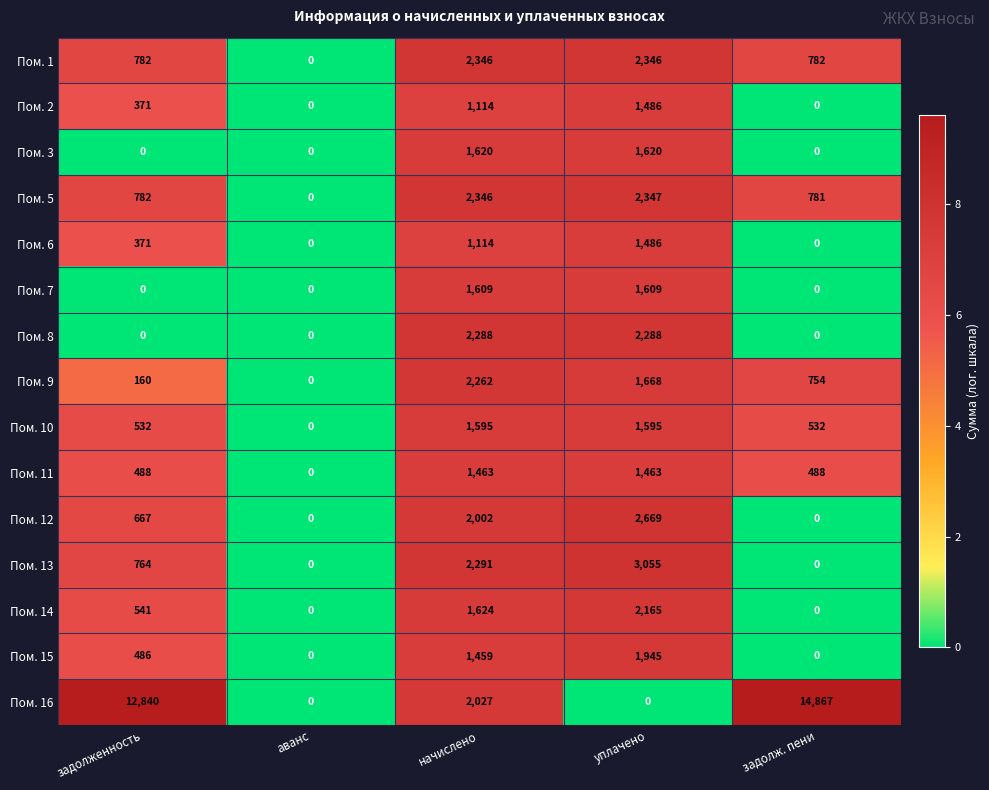

What is the spread (max minus min) of values at уплачено?

3055